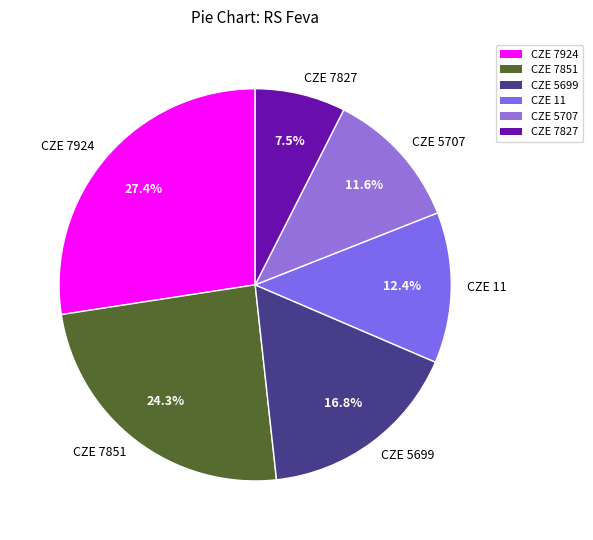

True or false: CZE 5699 accounts for 17% of the total.

True